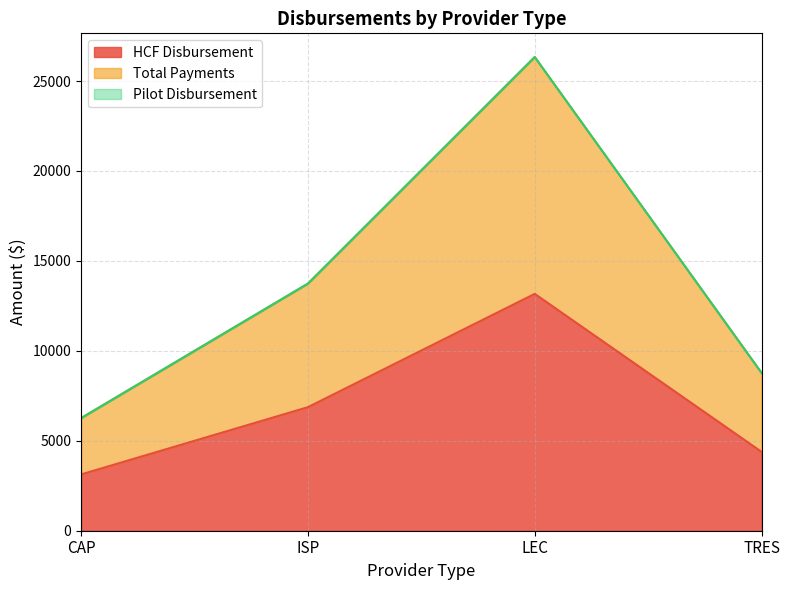

List the labels in order of HCF Disbursement value, largest first.

LEC, ISP, TRES, CAP